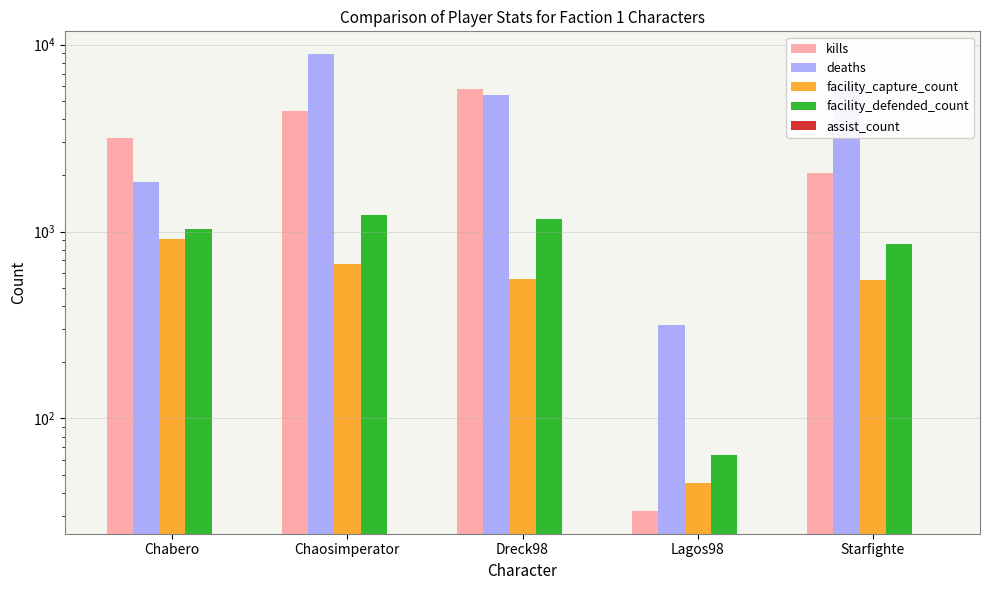

Reading left to right, list all the values displayed in this chart.

kills: Chabero=3160	Chaosimperator=4404	Dreck98=5774	Lagos98=32	Starfighte=2068
deaths: Chabero=1843	Chaosimperator=8889	Dreck98=5399	Lagos98=315	Starfighte=6180
facility_capture_count: Chabero=914	Chaosimperator=669	Dreck98=554	Lagos98=45	Starfighte=552
facility_defended_count: Chabero=1037	Chaosimperator=1218	Dreck98=1170	Lagos98=64	Starfighte=859
assist_count: Chabero=0	Chaosimperator=0	Dreck98=0	Lagos98=0	Starfighte=0